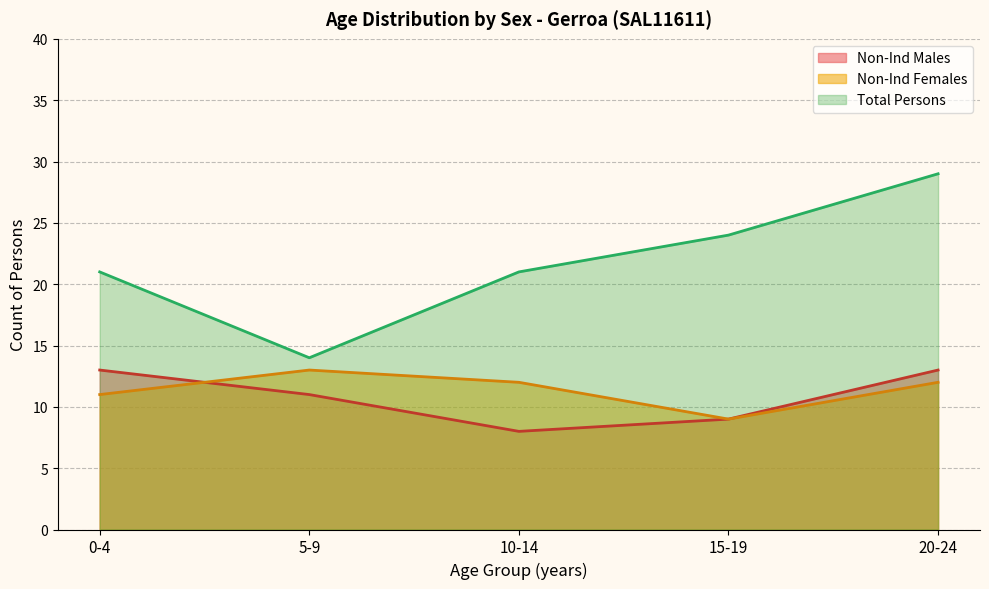

True or false: Non-Ind Females and Females cross at least once.

False